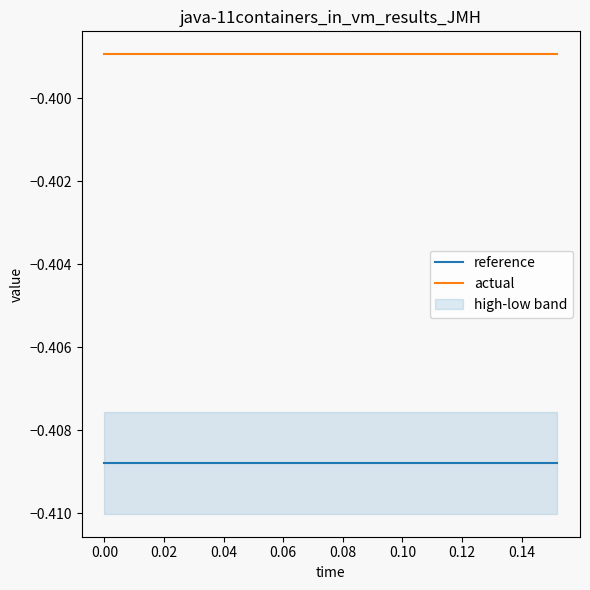

True or false: actual and reference cross at least once.

False